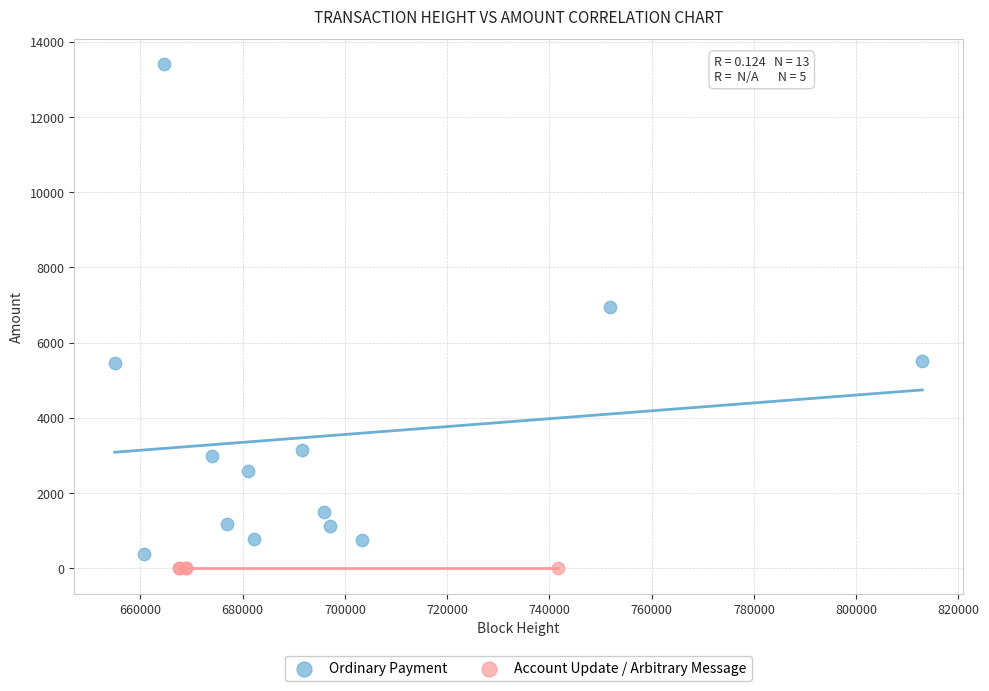

Which series contains the highest Y value?

Ordinary Payment